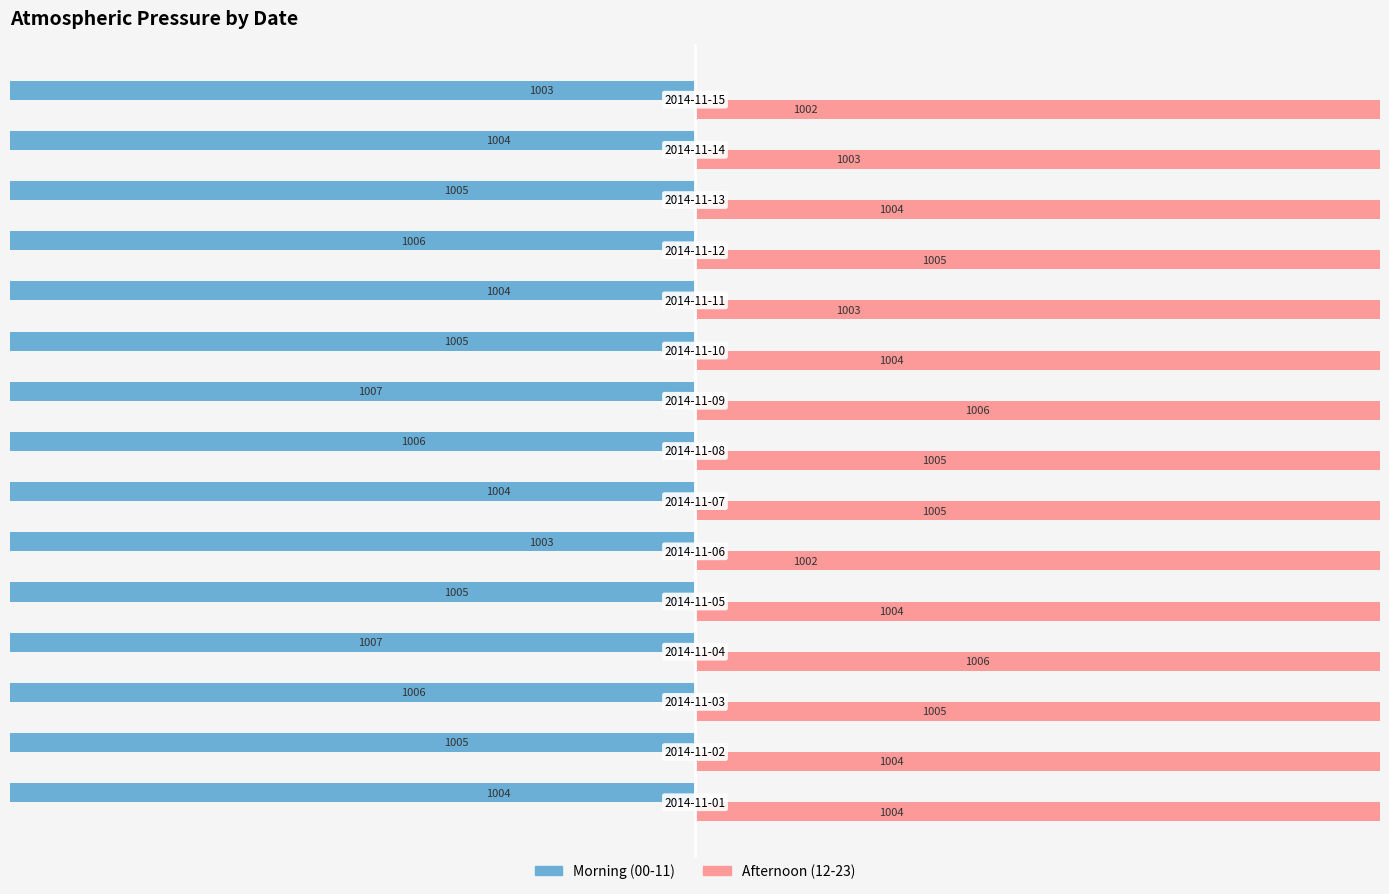

How many data points in Morning (00-11) are less than -1005?

5